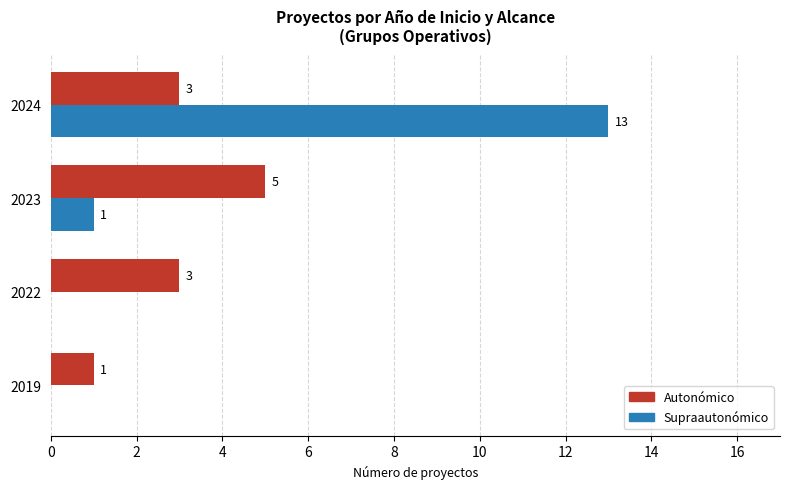

What is the maximum value shown in the chart?

13